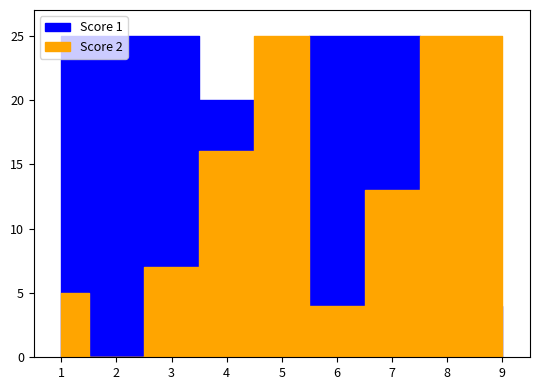

What value does the Score 1 series have at 2?

25